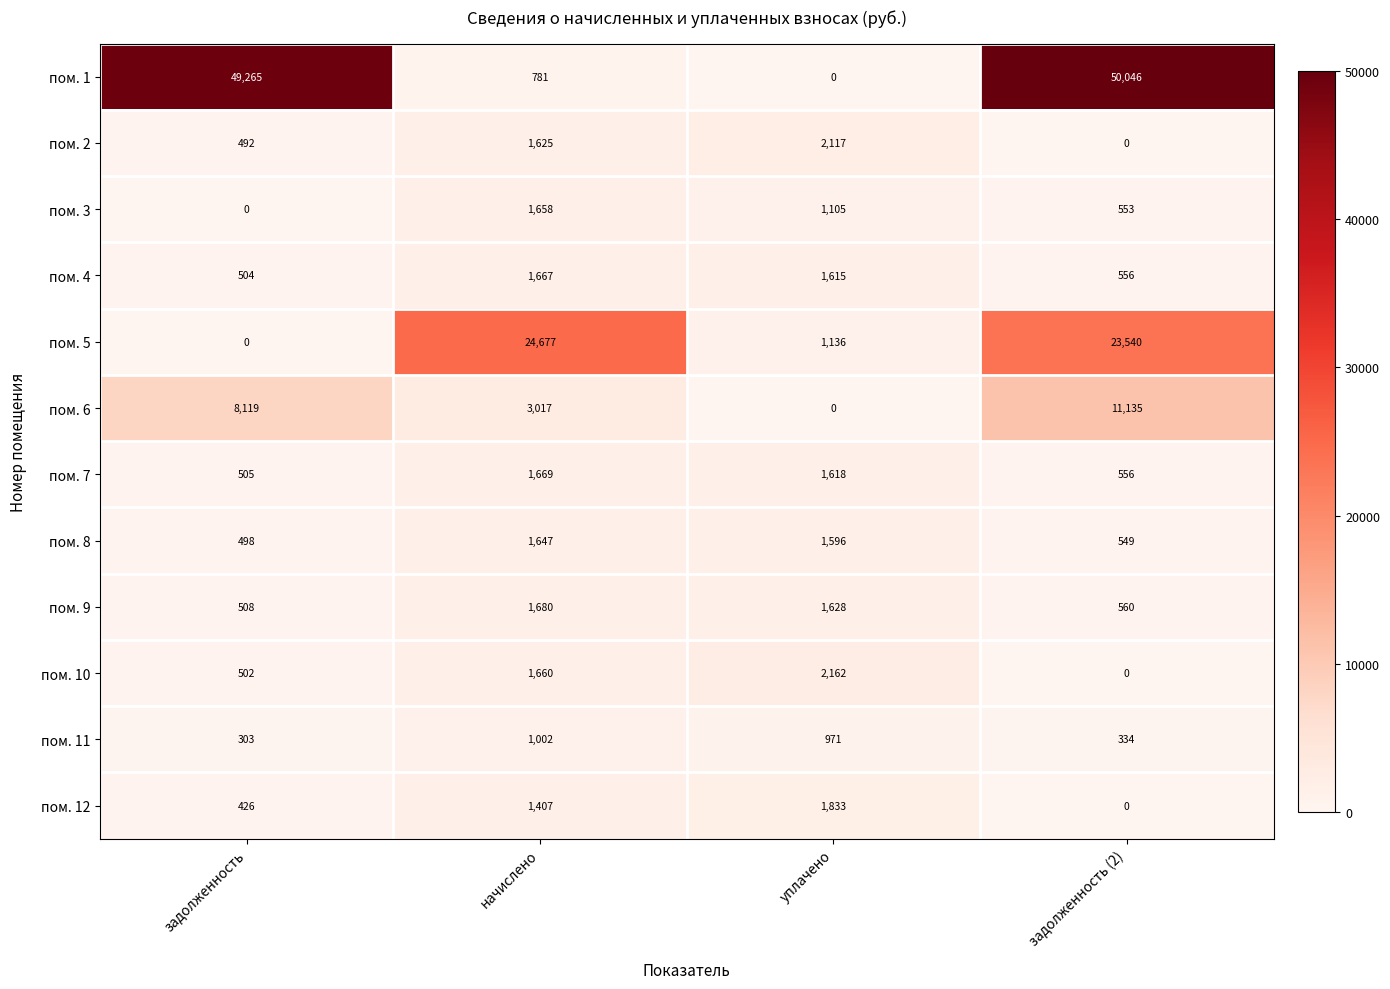

The пом. 7 series shows 919 at задолженность (2). True or false?

False